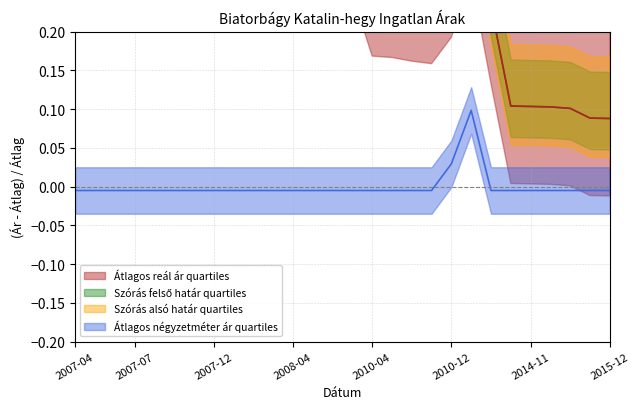

What is the average value of the Átlagos reál ár series?

0.3